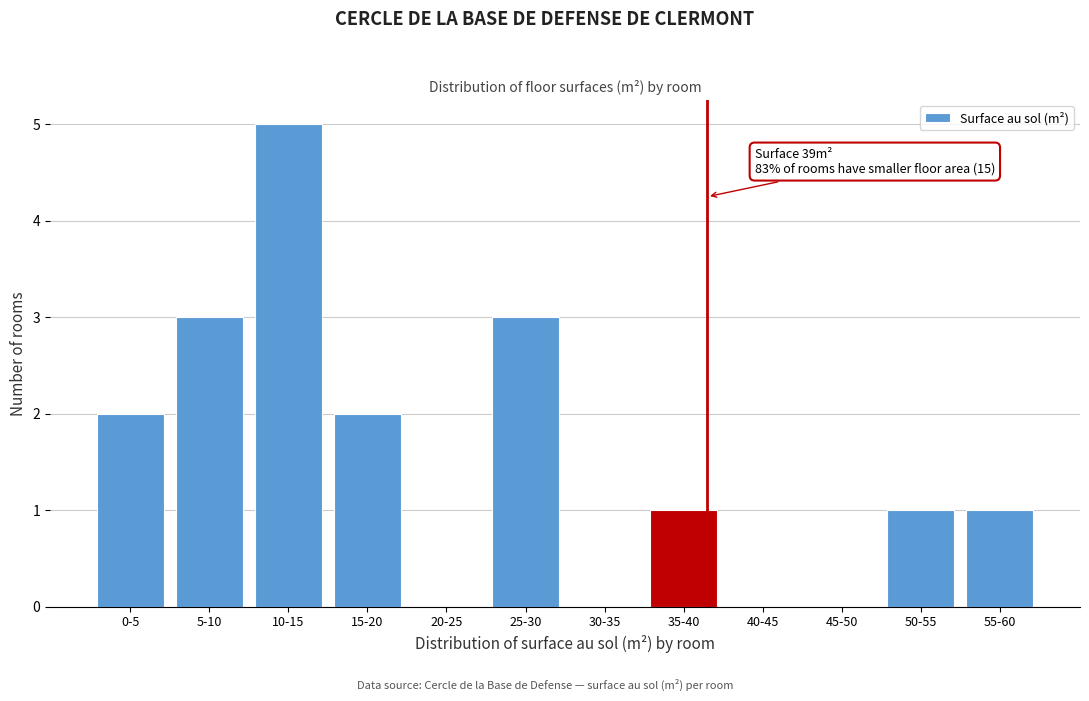

Reading right to left, transcribe all the data shown in this chart.

55-60=1	50-55=1	45-50=0	40-45=0	35-40=1	30-35=0	25-30=3	20-25=0	15-20=2	10-15=5	5-10=3	0-5=2